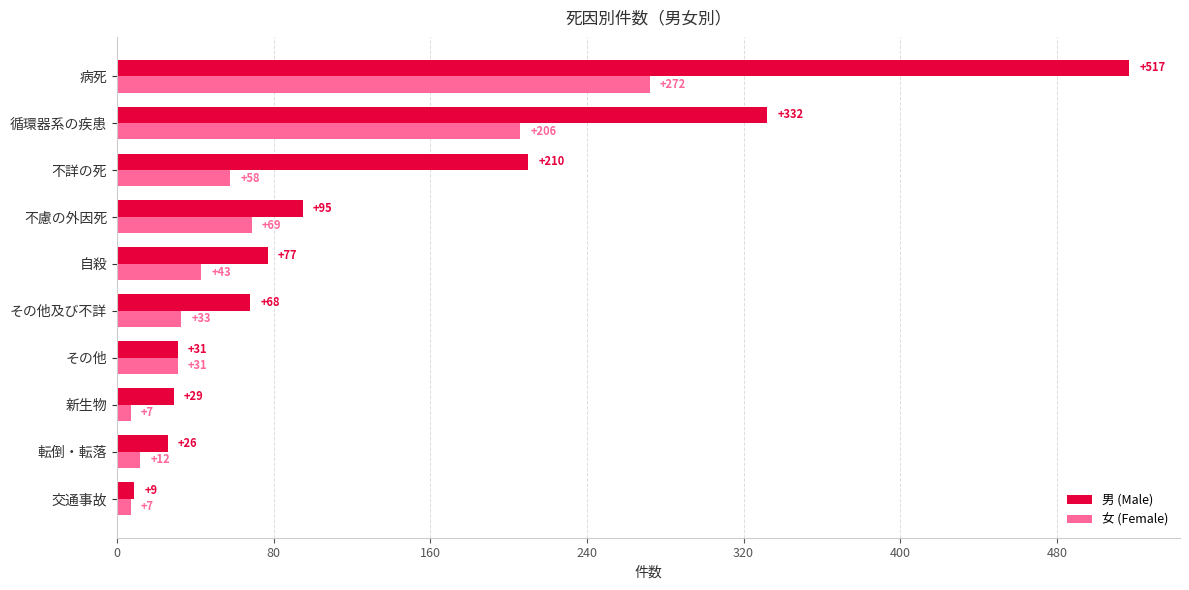

Which series has the largest range (max minus min)?

男 (Male)